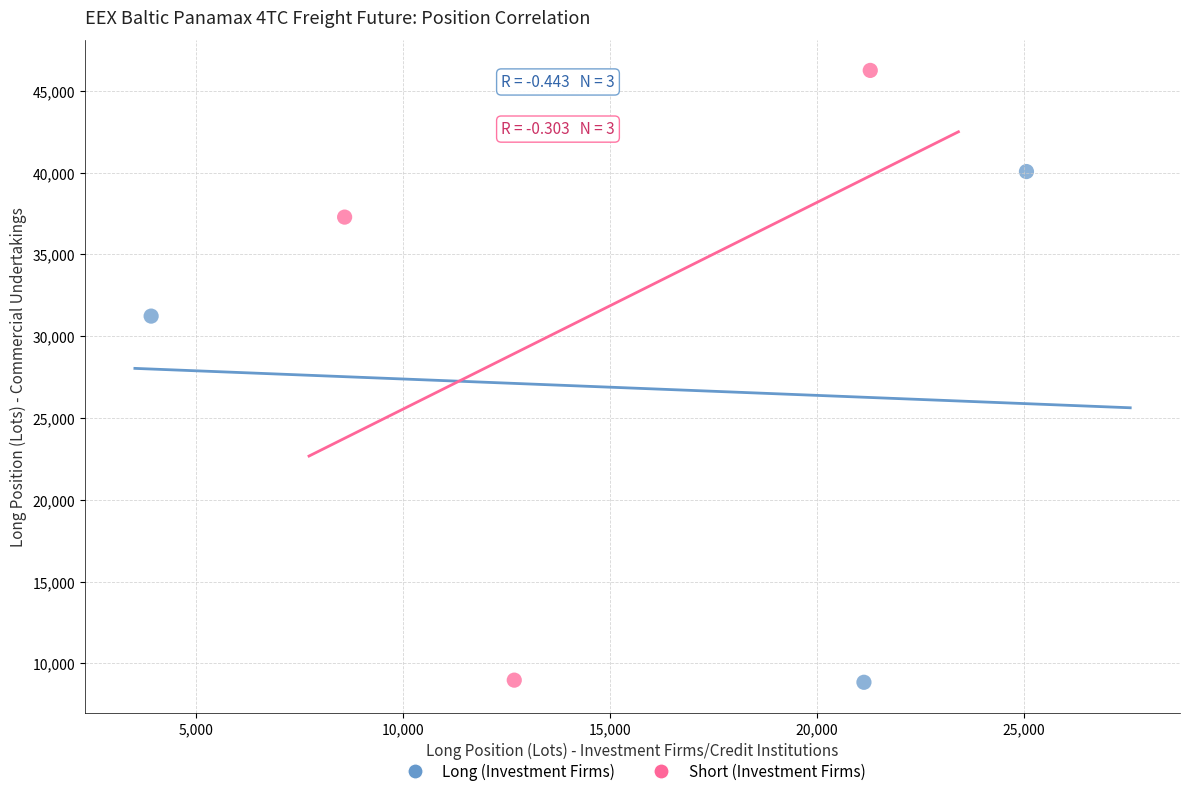

Which series contains the highest Y value?

Short (Investment Firms)